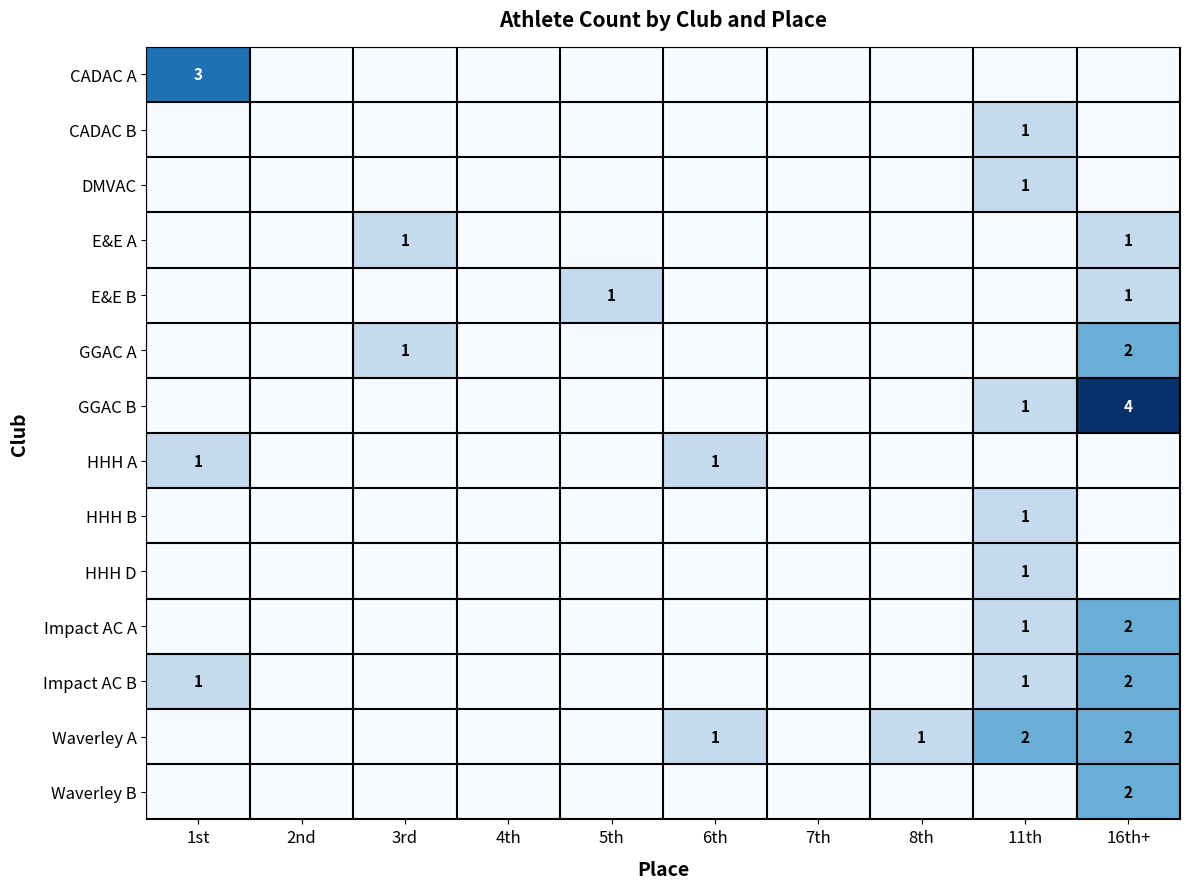

What is the spread (max minus min) of values at 5th?

1